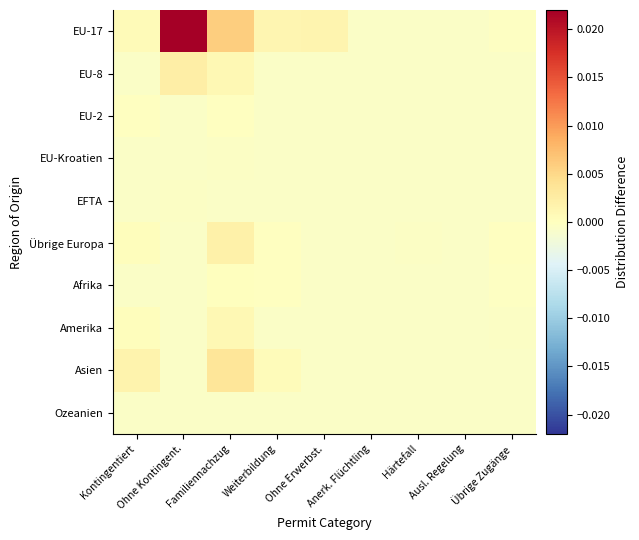

Reading right to left, what are all the values shown in this chart?

EU-17: Übrige Zugänge=-0.0	Ausl. Regelung=-0.0	Härtefall=-0.0	Anerk. Flüchtling=-0.0	Ohne Erwerbst.=0.0	Weiterbildung=0.0	Familiennachzug=0.0	Ohne Kontingent.=0.0	Kontingentiert=0.0
EU-8: Übrige Zugänge=-0.0	Ausl. Regelung=-0.0	Härtefall=-0.0	Anerk. Flüchtling=-0.0	Ohne Erwerbst.=-0.0	Weiterbildung=-0.0	Familiennachzug=0.0	Ohne Kontingent.=0.0	Kontingentiert=-0.0
EU-2: Übrige Zugänge=-0.0	Ausl. Regelung=-0.0	Härtefall=-0.0	Anerk. Flüchtling=-0.0	Ohne Erwerbst.=-0.0	Weiterbildung=-0.0	Familiennachzug=-0.0	Ohne Kontingent.=-0.0	Kontingentiert=-0.0
EU-Kroatien: Übrige Zugänge=-0.0	Ausl. Regelung=-0.0	Härtefall=-0.0	Anerk. Flüchtling=-0.0	Ohne Erwerbst.=-0.0	Weiterbildung=-0.0	Familiennachzug=-0.0	Ohne Kontingent.=-0.0	Kontingentiert=-0.0
EFTA: Übrige Zugänge=-0.0	Ausl. Regelung=-0.0	Härtefall=-0.0	Anerk. Flüchtling=-0.0	Ohne Erwerbst.=-0.0	Weiterbildung=-0.0	Familiennachzug=-0.0	Ohne Kontingent.=-0.0	Kontingentiert=-0.0
Übrige Europa: Übrige Zugänge=-0.0	Ausl. Regelung=-0.0	Härtefall=-0.0	Anerk. Flüchtling=-0.0	Ohne Erwerbst.=-0.0	Weiterbildung=-0.0	Familiennachzug=0.0	Ohne Kontingent.=-0.0	Kontingentiert=0.0
Afrika: Übrige Zugänge=-0.0	Ausl. Regelung=-0.0	Härtefall=-0.0	Anerk. Flüchtling=-0.0	Ohne Erwerbst.=-0.0	Weiterbildung=-0.0	Familiennachzug=0.0	Ohne Kontingent.=-0.0	Kontingentiert=-0.0
Amerika: Übrige Zugänge=-0.0	Ausl. Regelung=-0.0	Härtefall=-0.0	Anerk. Flüchtling=-0.0	Ohne Erwerbst.=-0.0	Weiterbildung=-0.0	Familiennachzug=0.0	Ohne Kontingent.=-0.0	Kontingentiert=0.0
Asien: Übrige Zugänge=-0.0	Ausl. Regelung=-0.0	Härtefall=-0.0	Anerk. Flüchtling=-0.0	Ohne Erwerbst.=-0.0	Weiterbildung=0.0	Familiennachzug=0.0	Ohne Kontingent.=-0.0	Kontingentiert=0.0
Ozeanien: Übrige Zugänge=-0.0	Ausl. Regelung=-0.0	Härtefall=-0.0	Anerk. Flüchtling=-0.0	Ohne Erwerbst.=-0.0	Weiterbildung=-0.0	Familiennachzug=-0.0	Ohne Kontingent.=-0.0	Kontingentiert=-0.0